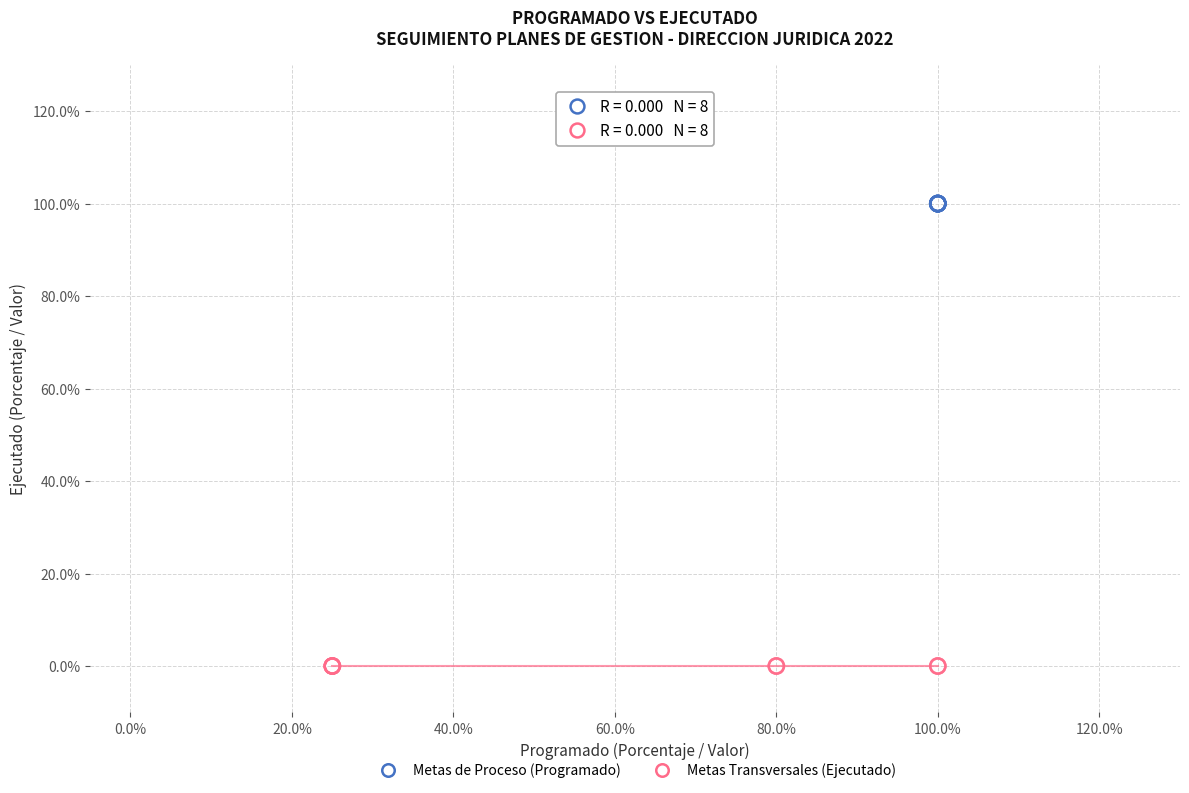

What are all the series names shown in the legend?

Metas de Proceso (Programado), Metas Transversales (Ejecutado)